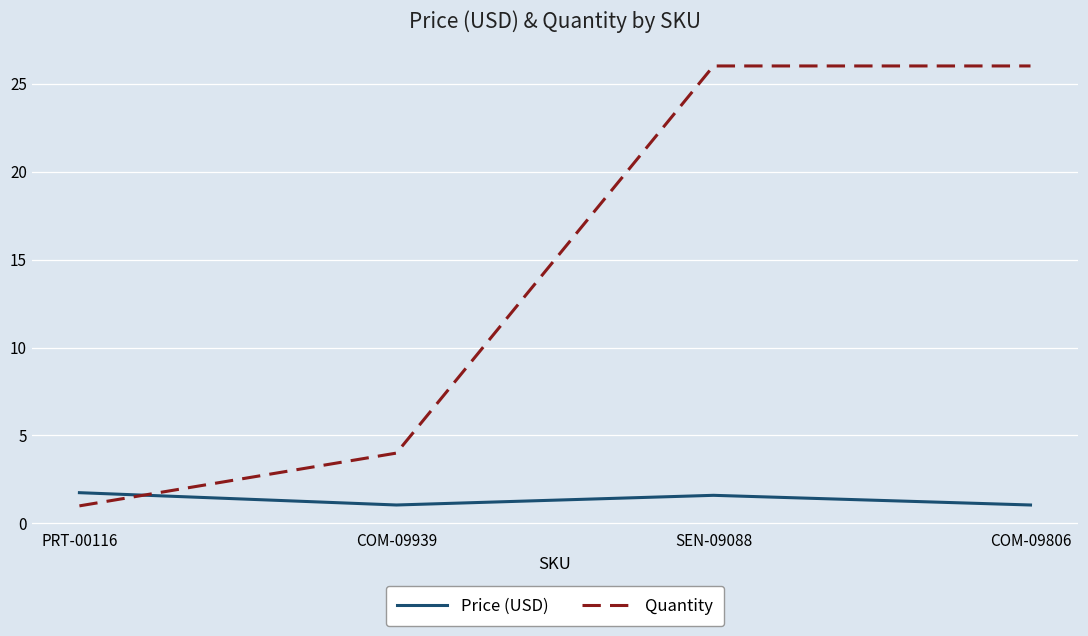

At which category does Price (USD) reach its first local valley?

COM-09939